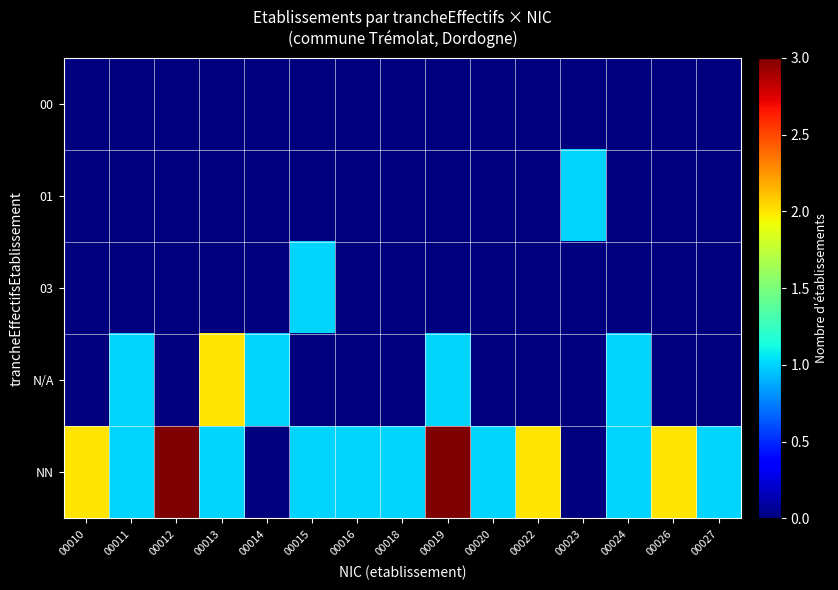

Rank the series by their maximum value, from highest to lowest.

NN, N/A, 01, 03, 00